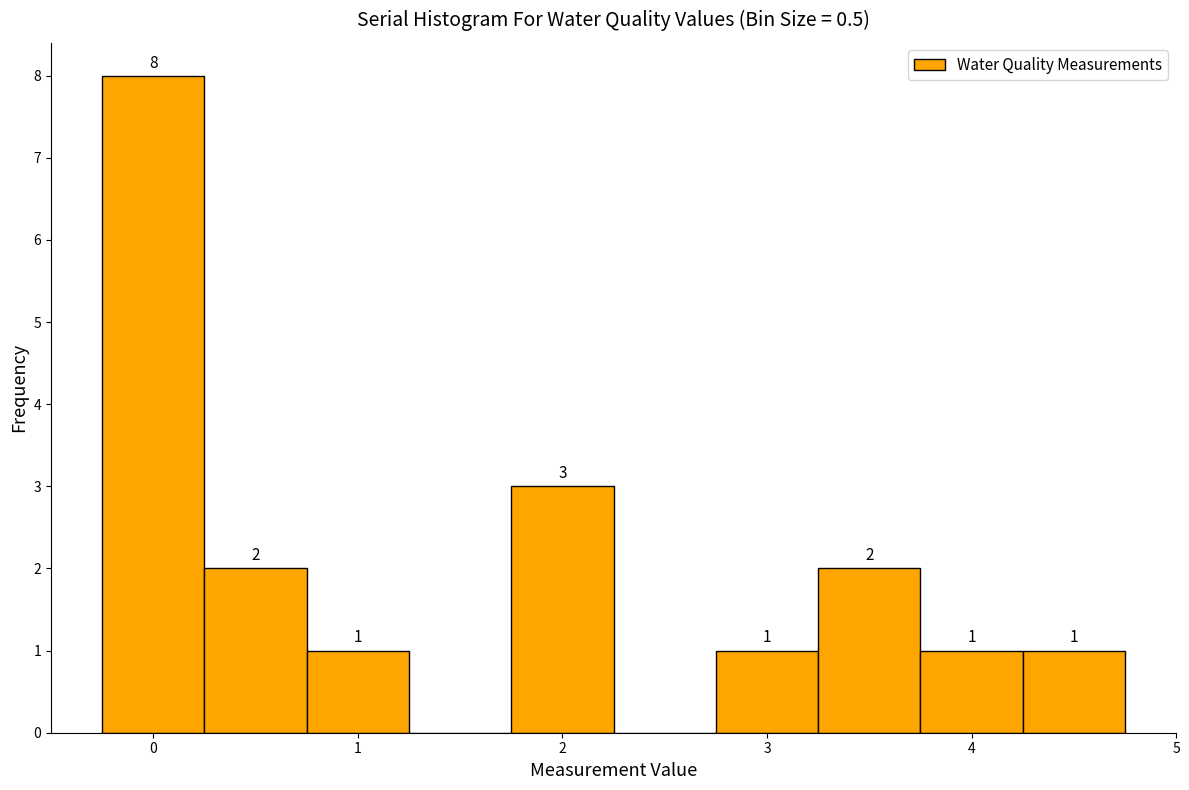

Over which range of the x-axis is the bar tallest?

-0.25 to 0.25